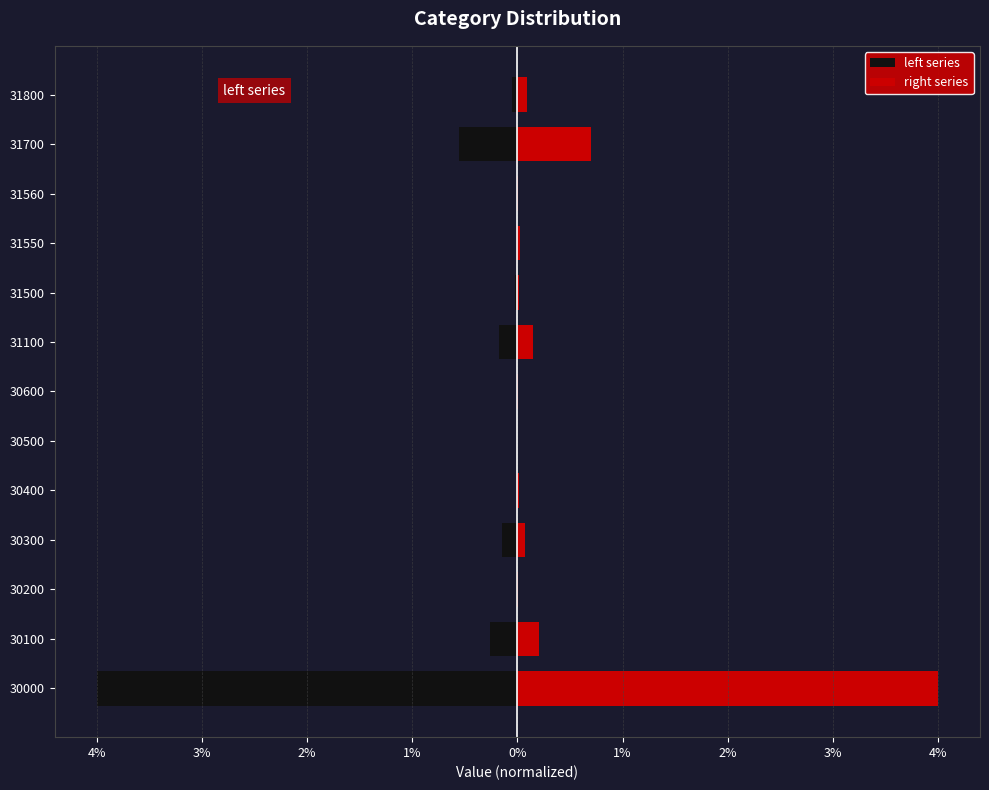

List the series in order of their peak value, highest first.

right series, left series